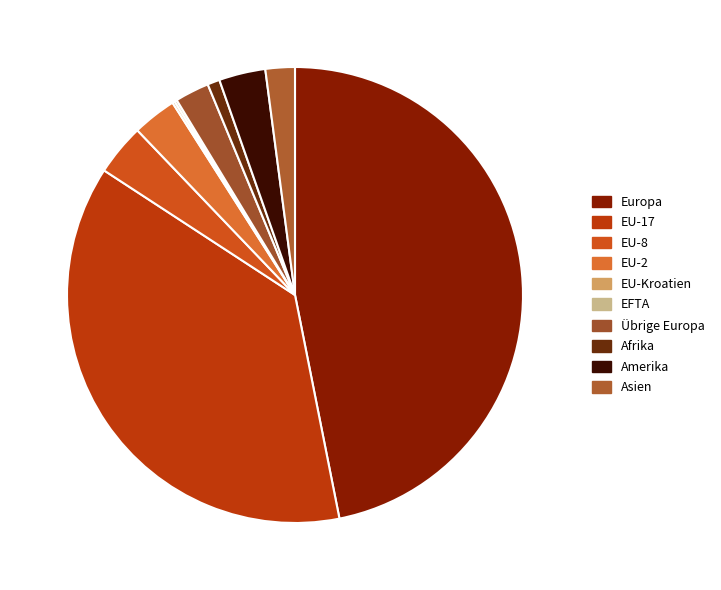

How many slices are in this pie chart?

10